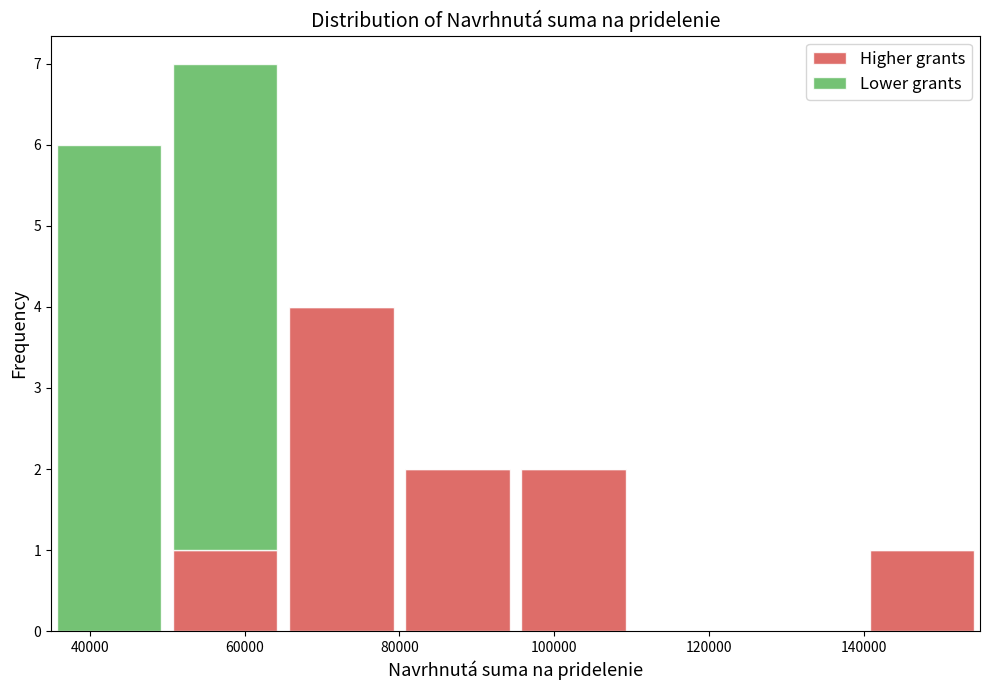

What is the total height of the stacked bar covering 95000 to 110000 on the x-axis? Neither the bar edges nor the heights are printed on the chart, so give them approximately, as read against the axes.

2